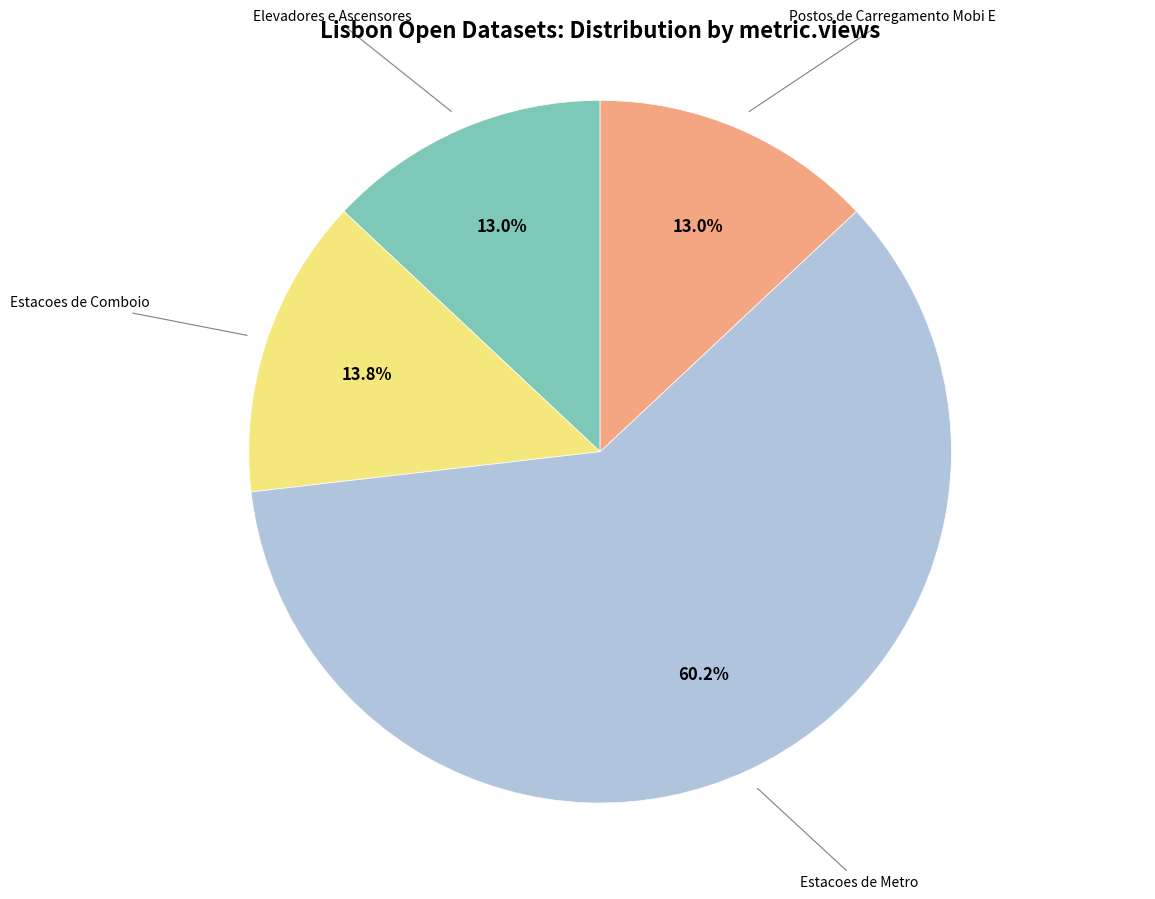

Is there a majority slice in this chart?

Yes